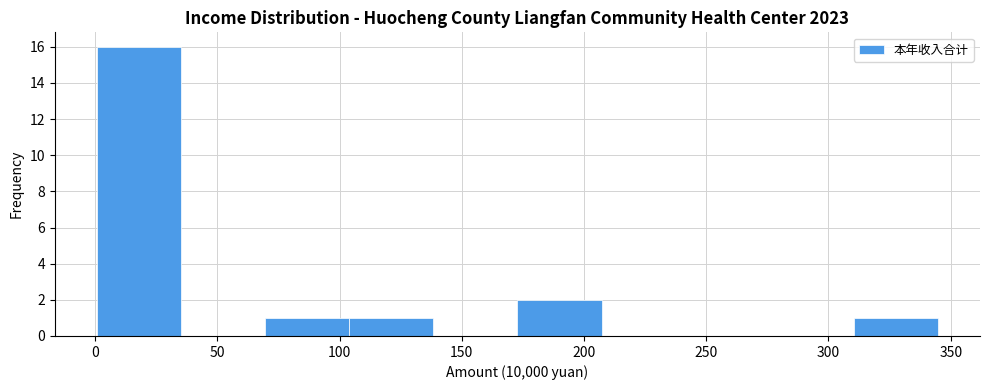

Over which range of the x-axis is the bar tallest?

0 to 35